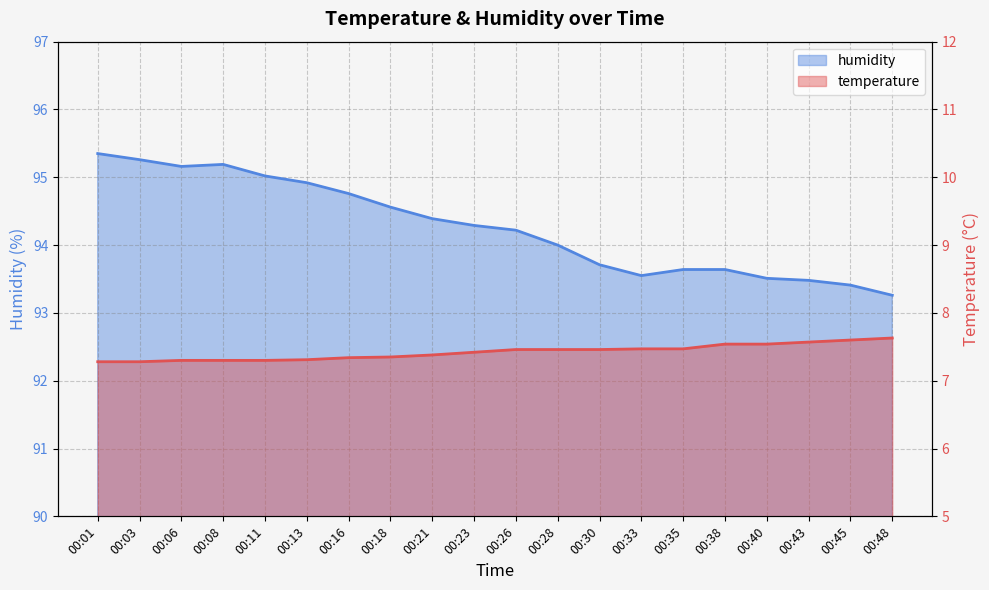

True or false: humidity has a value of 37.7 at 00:45.

False